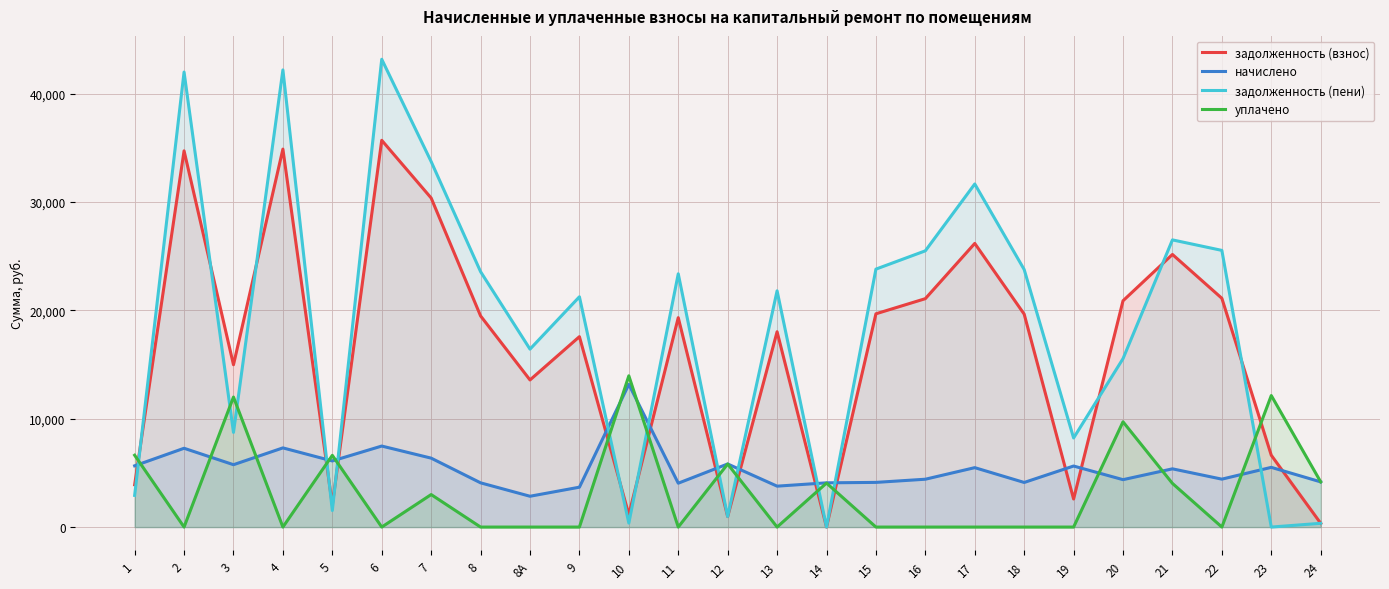

What is the difference between the maximum and minimum values in the задолженность (пени) series?

43177.4